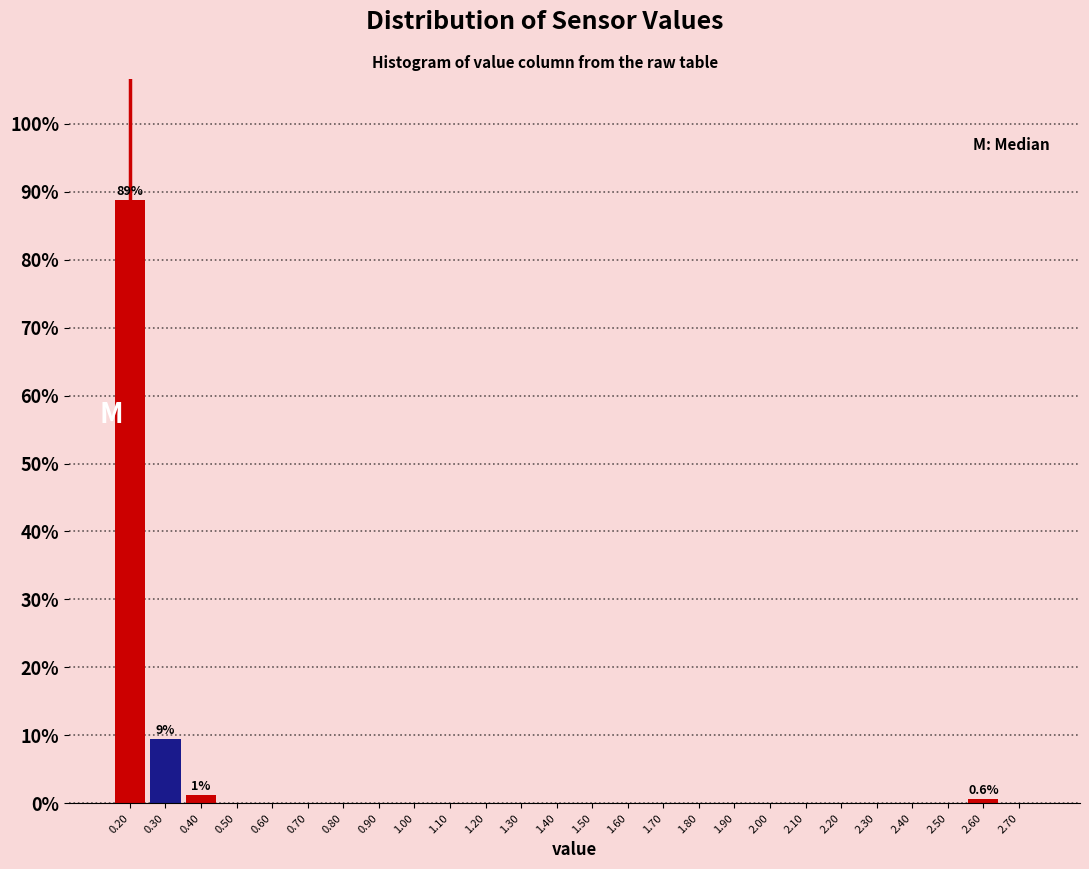

Which range on the x-axis has the tallest bar?

0.15 to 0.25